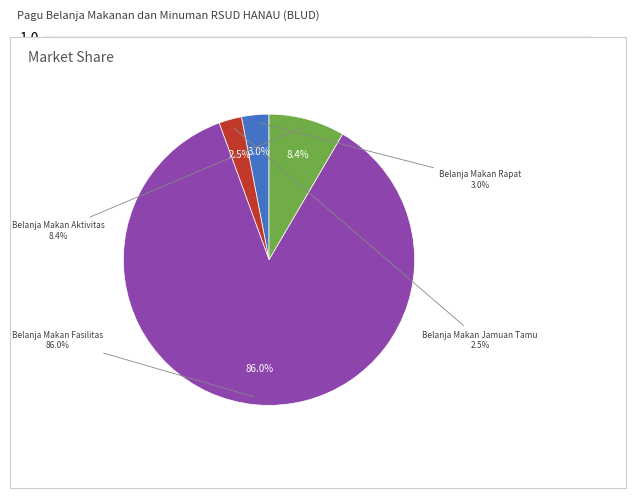

Is 38945794 the majority of the pie?

Yes